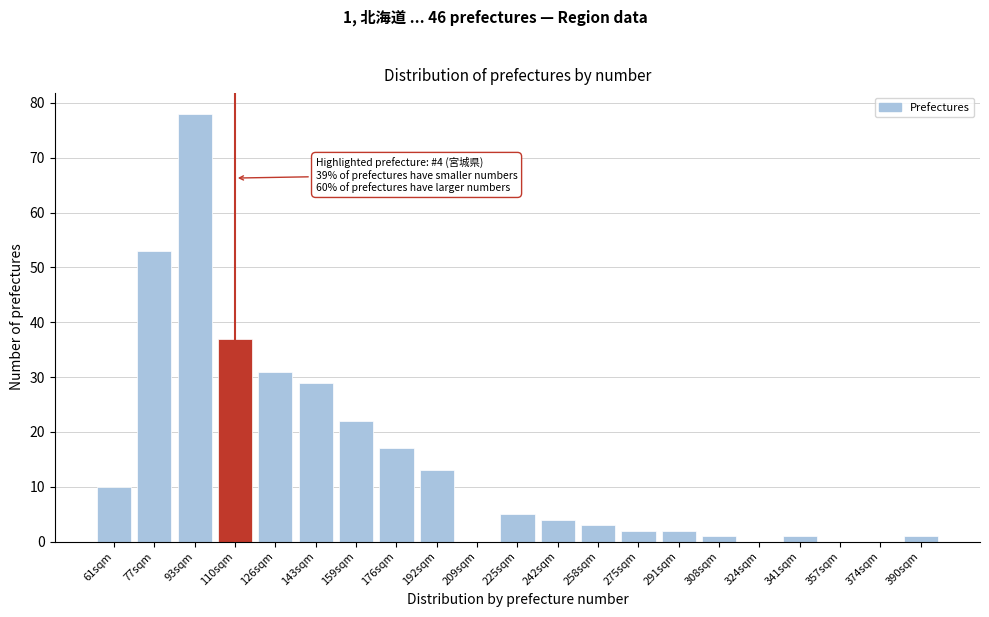

Reading left to right, what are all the values shown in this chart?

61sqm=10	77sqm=53	93sqm=78	110sqm=37	126sqm=31	143sqm=29	159sqm=22	176sqm=17	192sqm=13	209sqm=0	225sqm=5	242sqm=4	258sqm=3	275sqm=2	291sqm=2	308sqm=1	324sqm=0	341sqm=1	357sqm=0	374sqm=0	390sqm=1